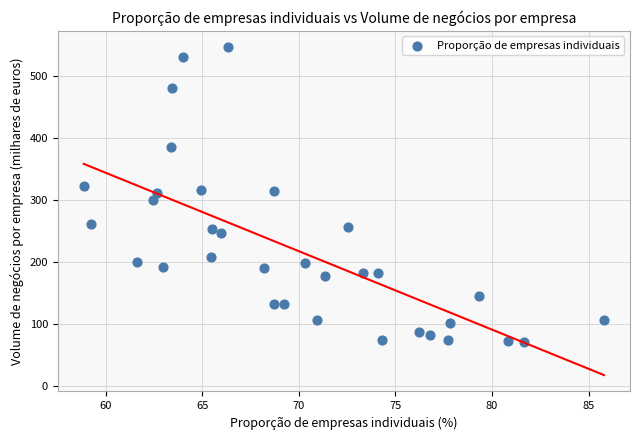

What is the range of X values (max minus min)?

26.9